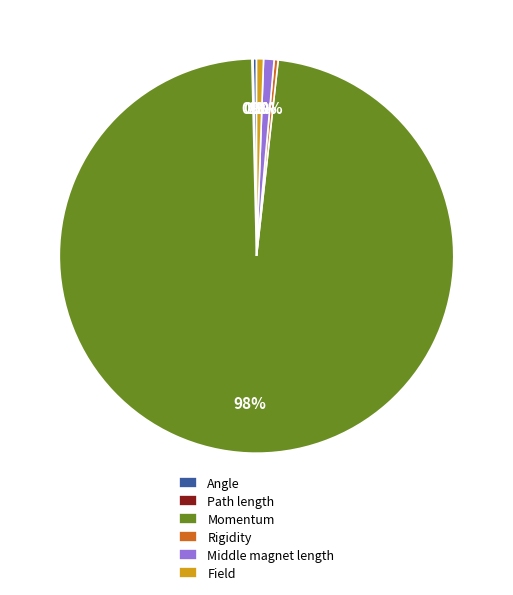

Is the sum of Momentum and Angle greater than half?

Yes